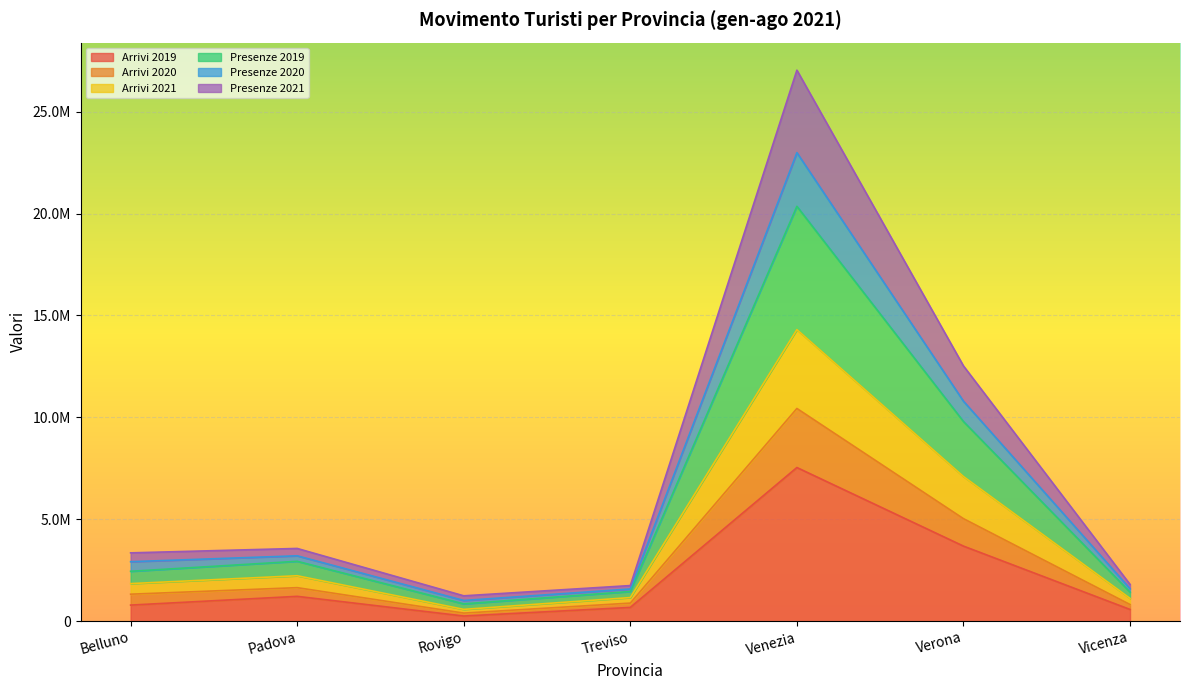

What is the label of the 3rd point from the right?

Venezia